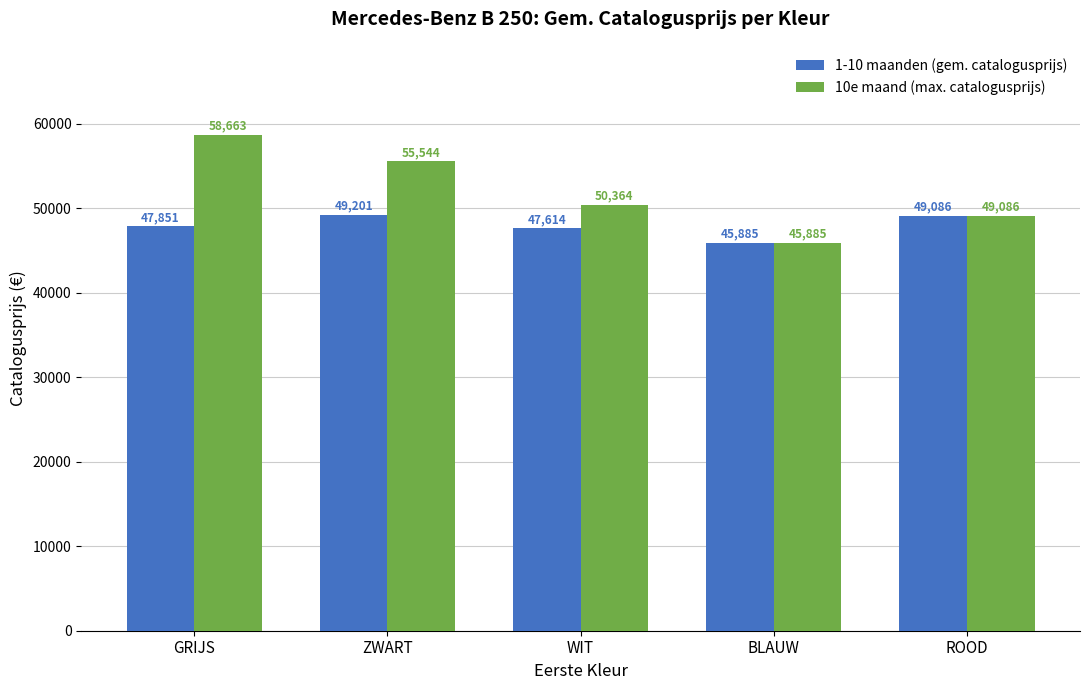

Between ZWART and ROOD, which series saw the biggest shift?

10e maand (max. catalogusprijs)